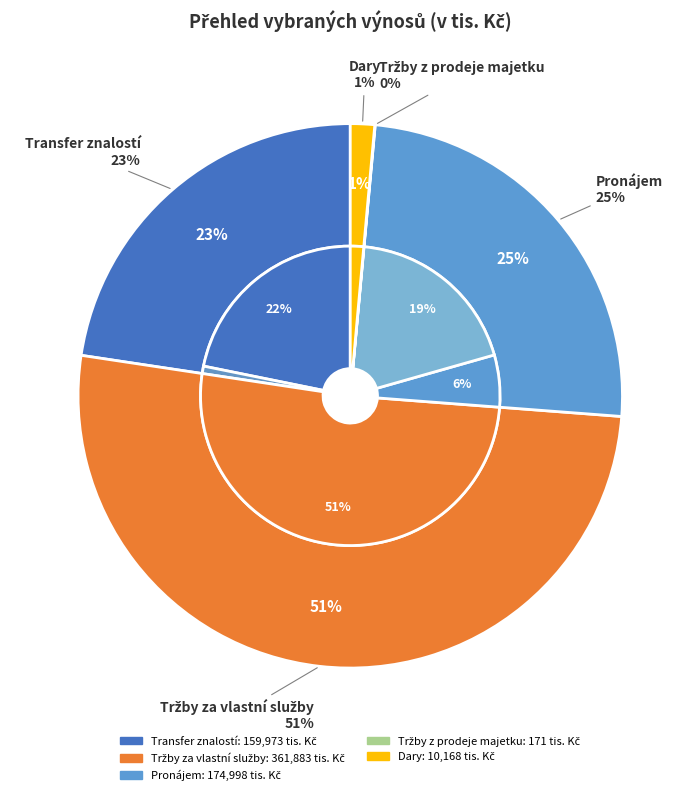

To the nearest percent, what is the difference between the Dary and Pronájem slice percentages?

23%